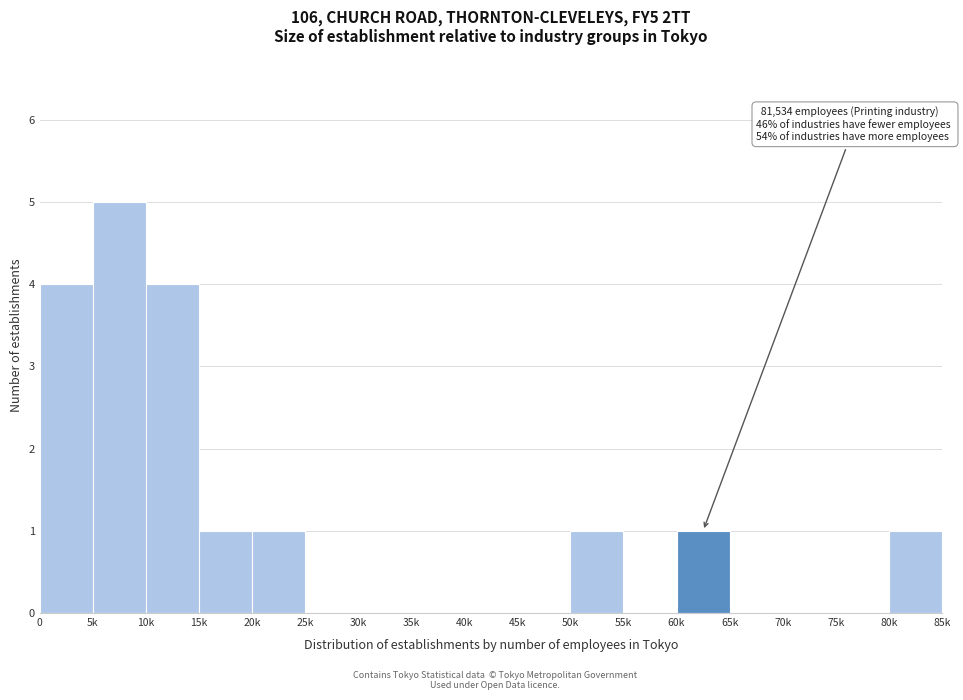

Reading left to right, what are all the values shown in this chart?

0=4	5k=5	10k=4	15k=1	20k=1	25k=0	30k=0	35k=0	40k=0	45k=0	50k=1	55k=0	60k=1	65k=0	70k=0	75k=0	80k=1